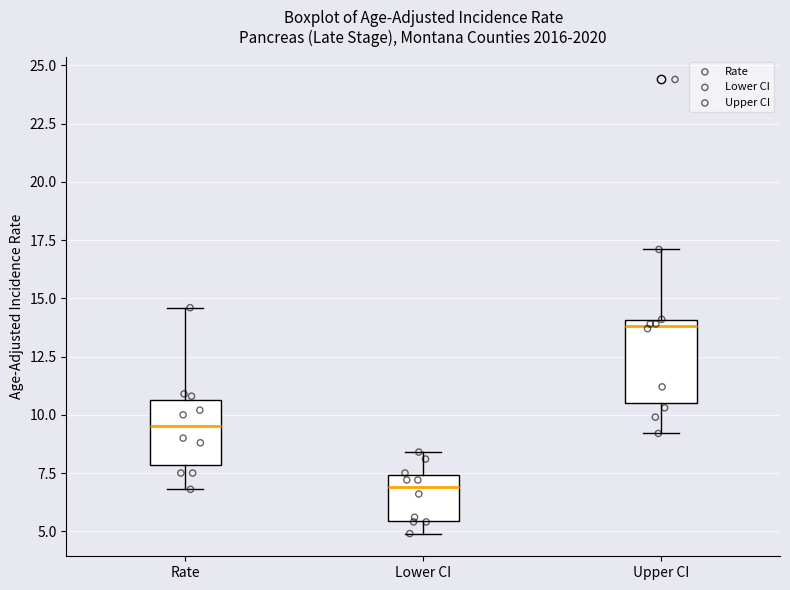

Which box is the tallest, from its lower edge to its upper edge?

Upper CI